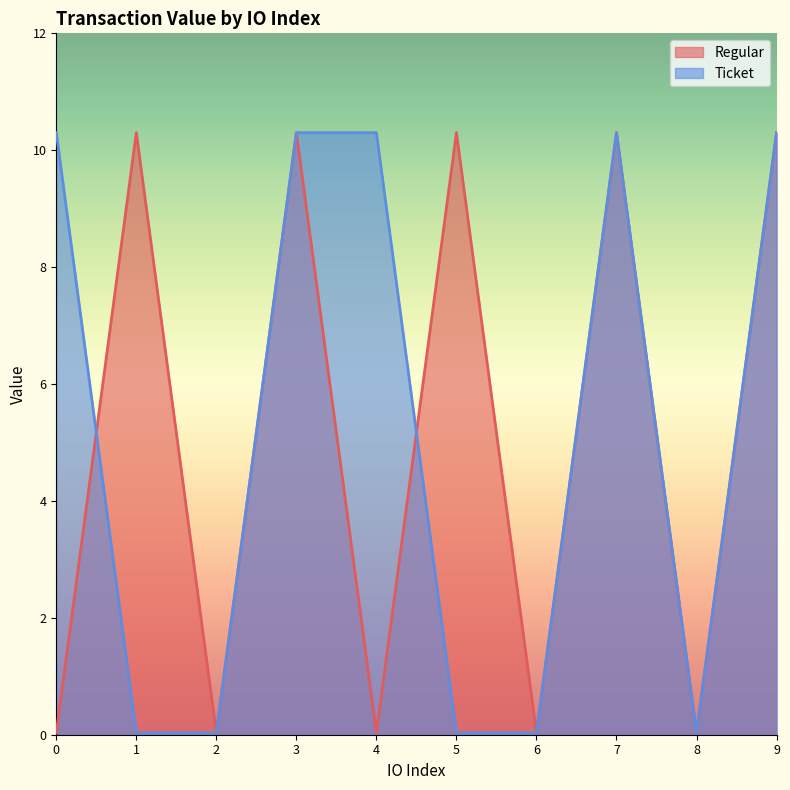

What is the difference between the second highest and second lowest values in the Regular series?

10.3